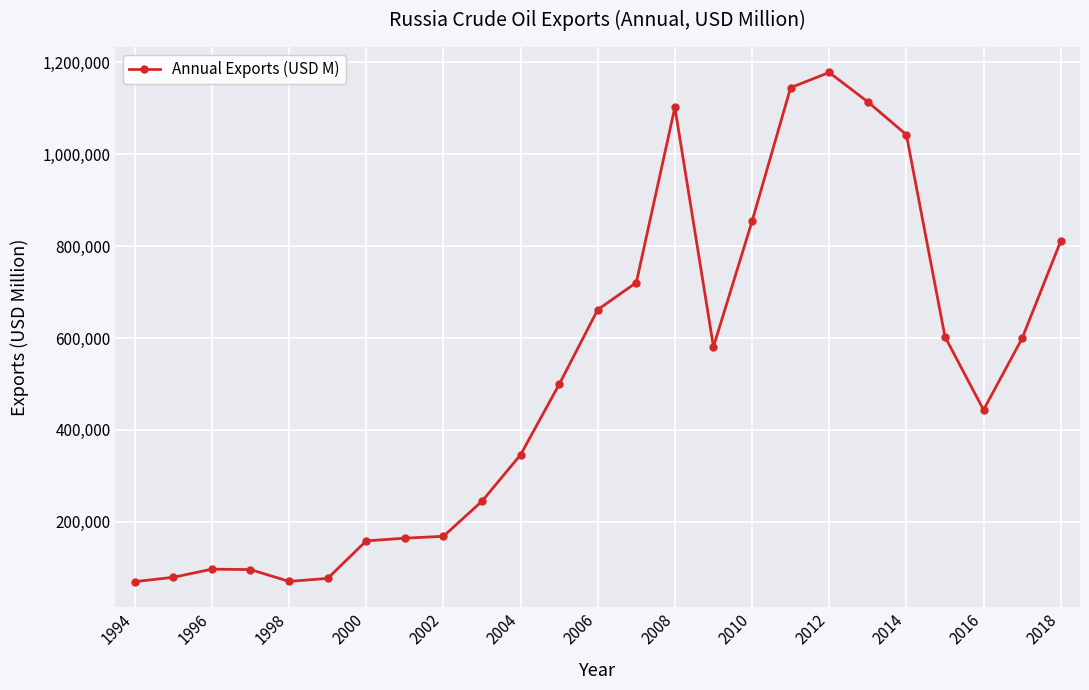

What is the sum of all values?

12927532.1